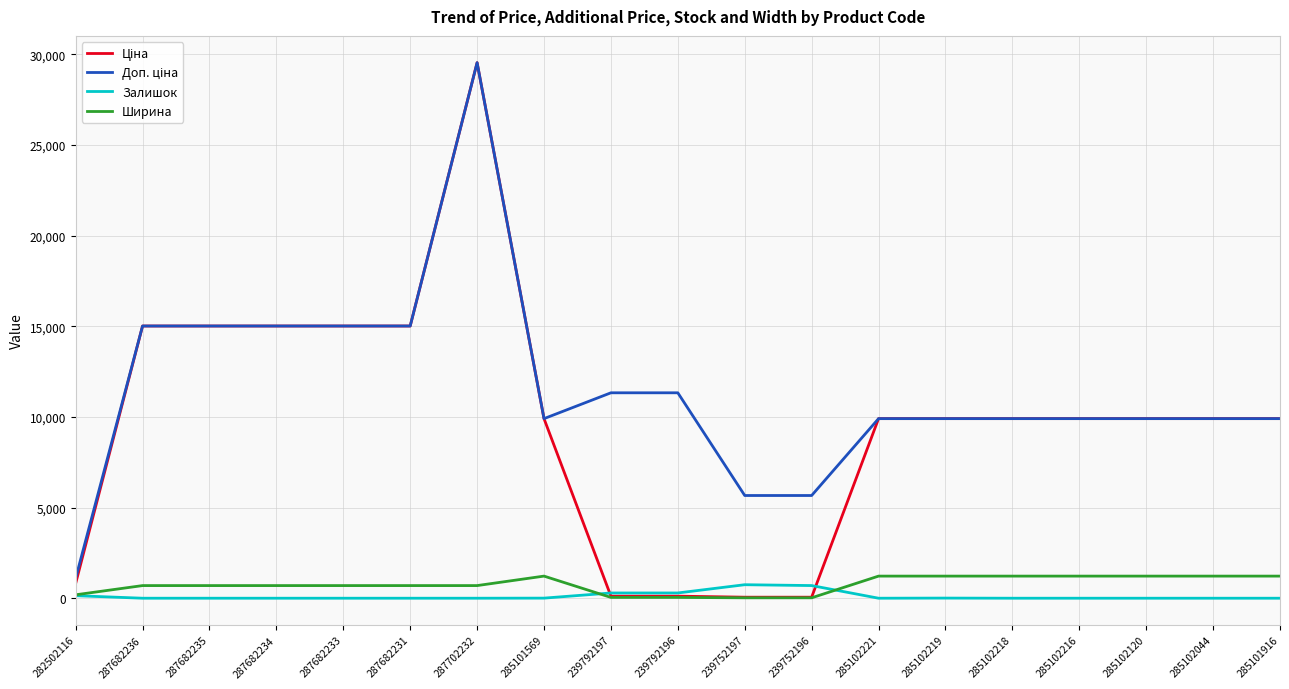

At which category is the sum across all series the highest?

287702232